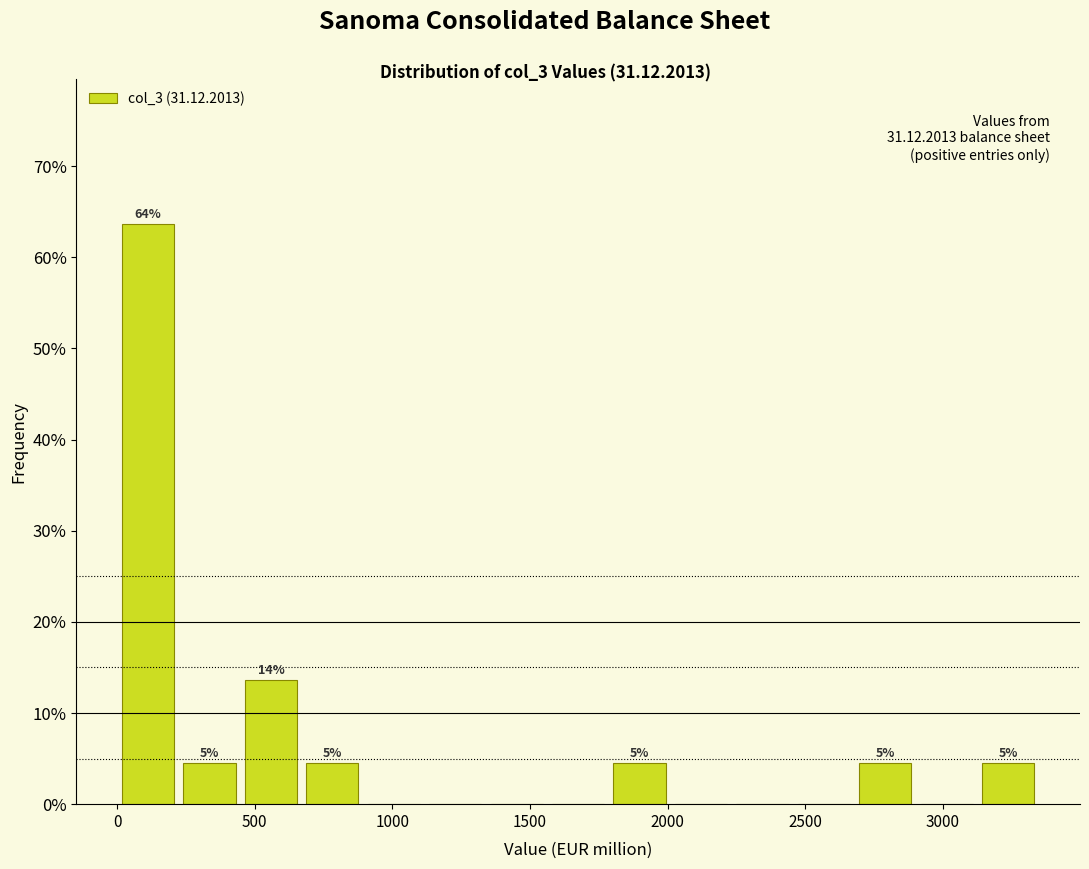

Over which range of the x-axis is the bar tallest?

0 to 200